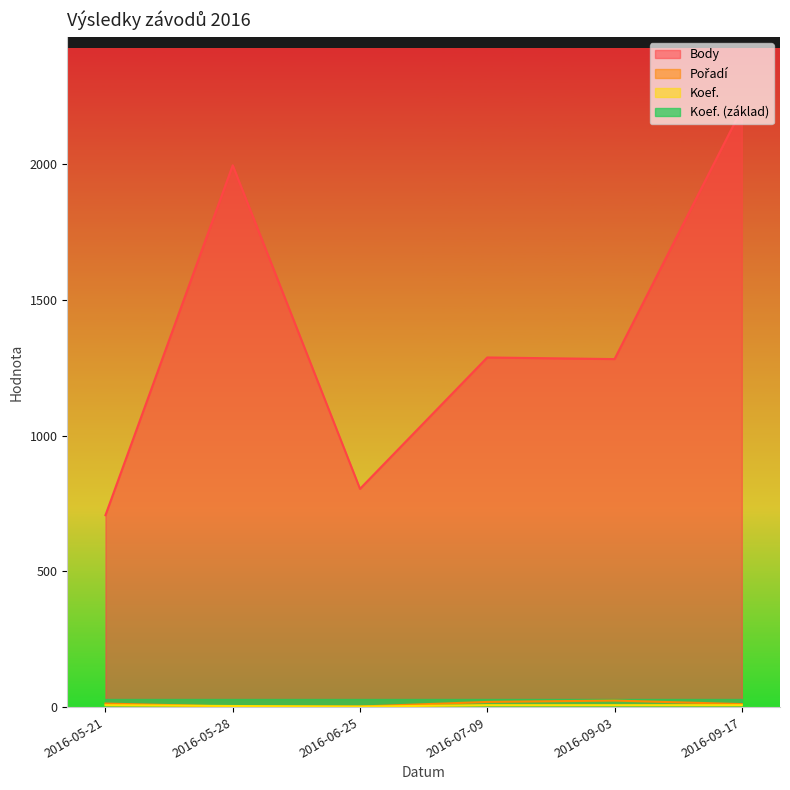

Which label corresponds to the largest value in the chart?

2016-09-17